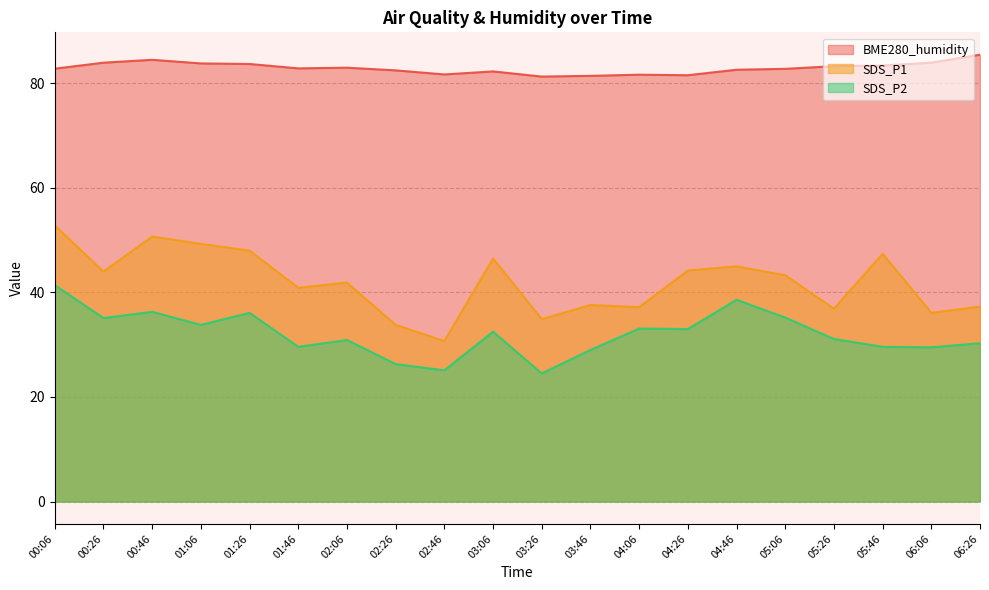

What is the label of the 16th point from the left?

05:06